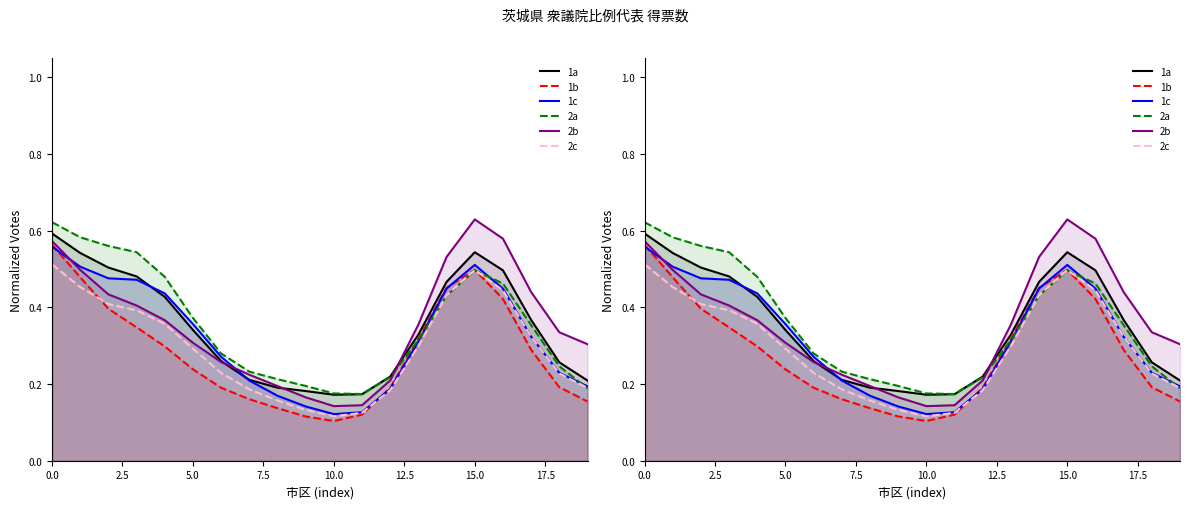

How many distinct data groups are displayed?

6